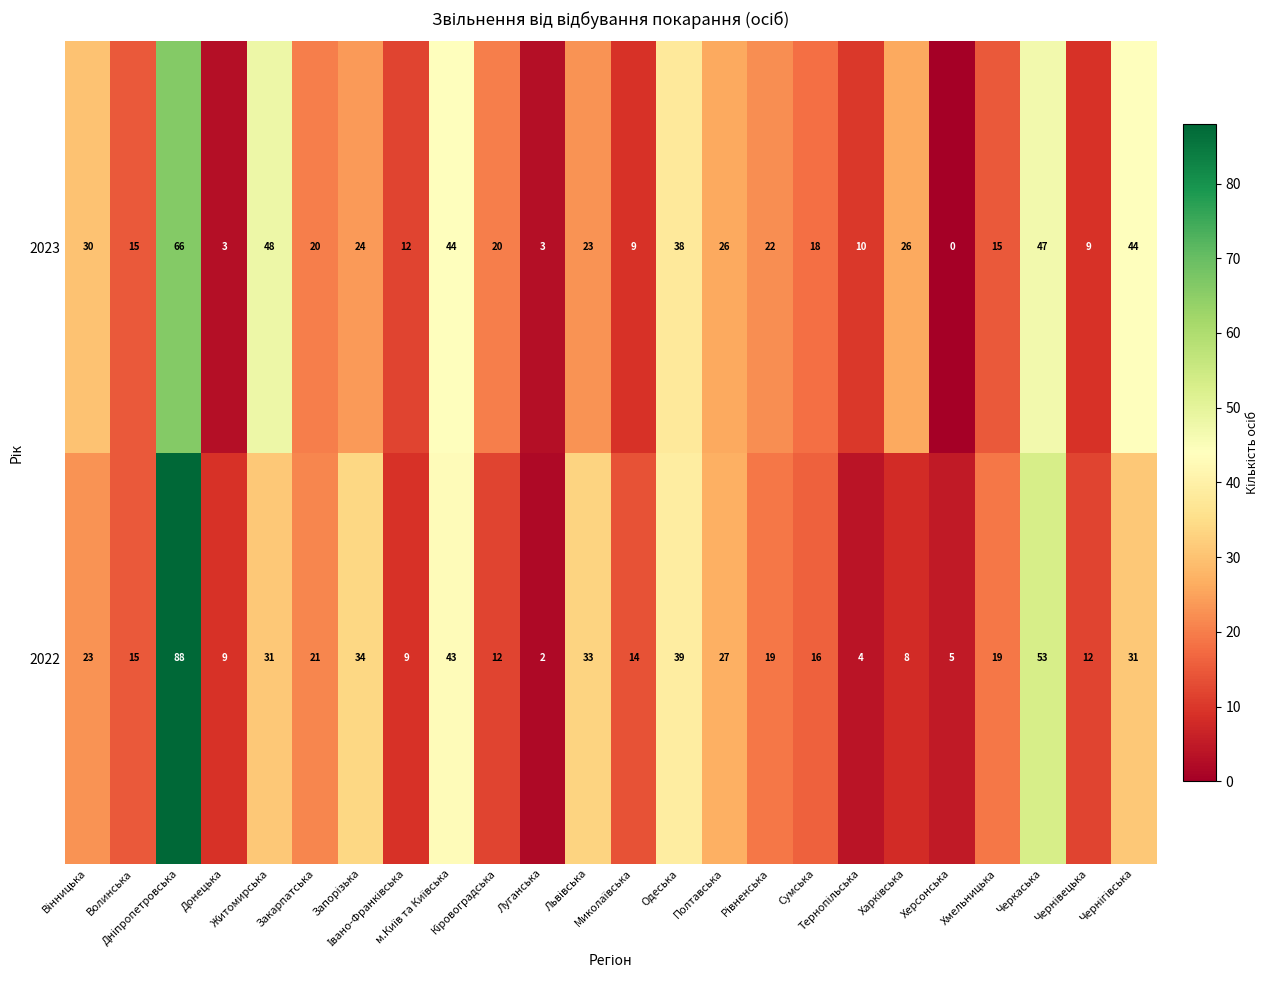

What is the sum of all 2023 values?

572